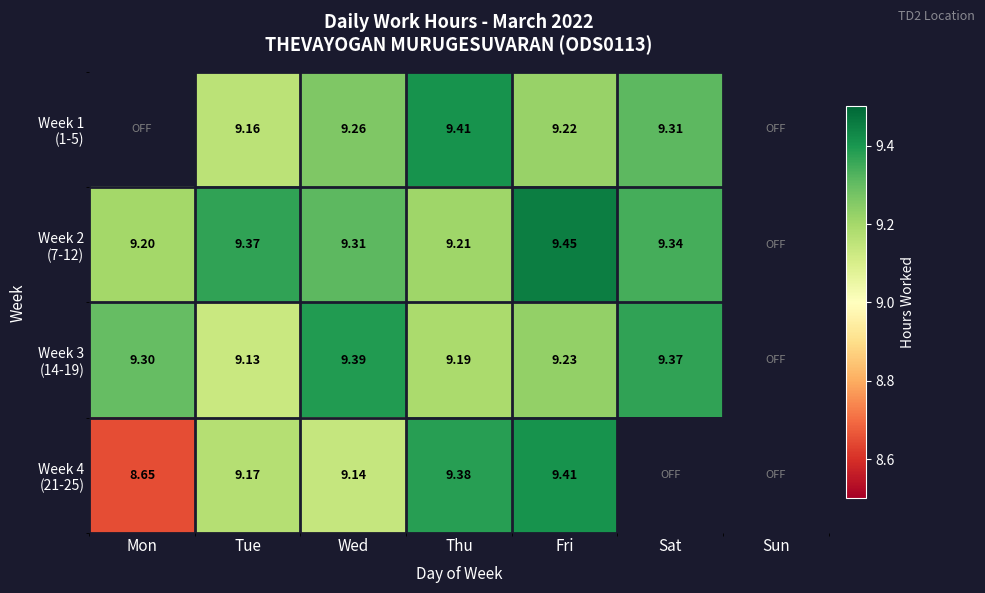

What value does the Week 4 (21-25) series have at Wed?

9.1